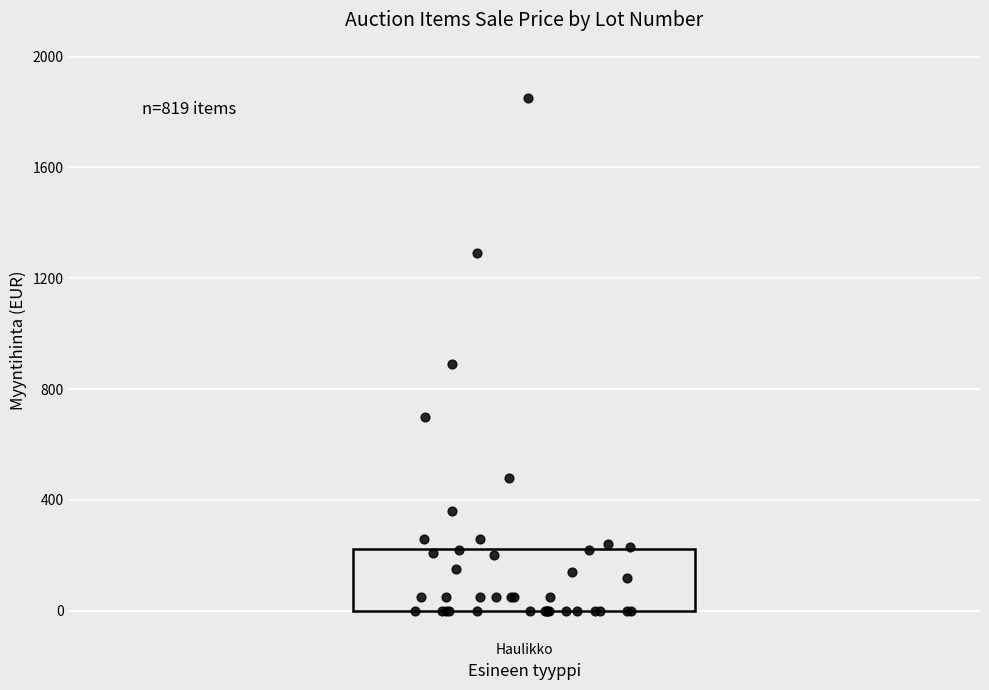

What Y value in the scatter plot is closest to 925?

890